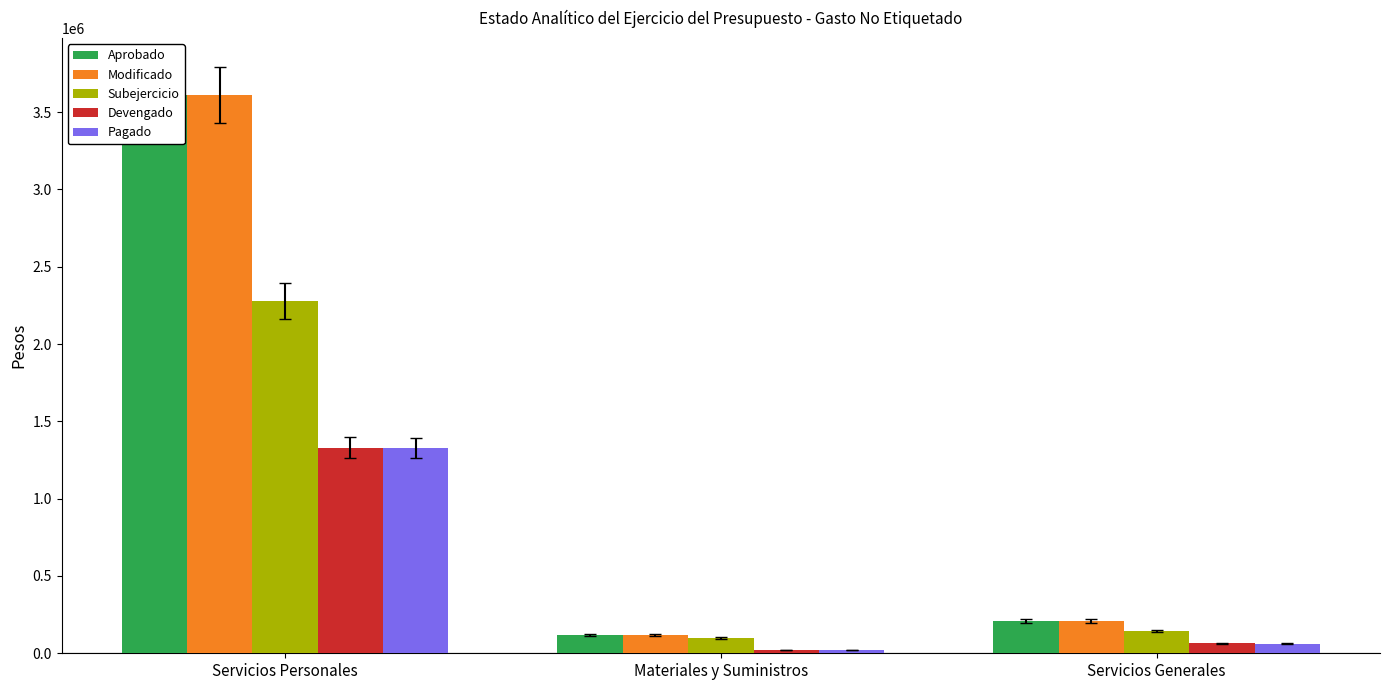

The Aprobado series shows 189553.5 at Materiales y Suministros. True or false?

False